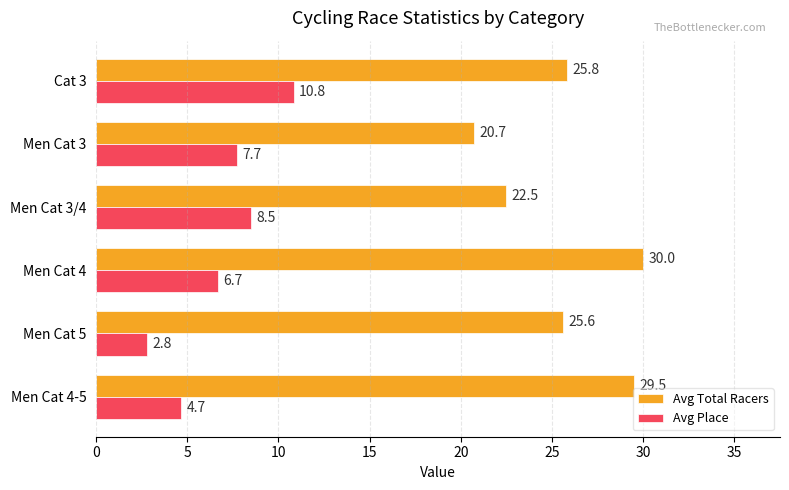

How many data points does each series have?

6